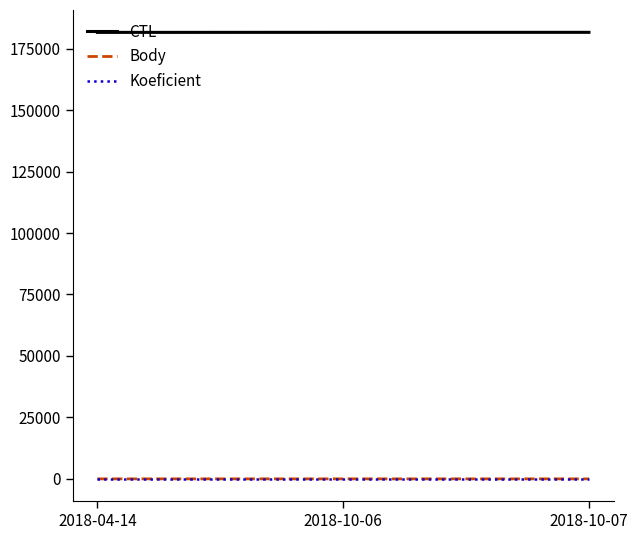

What is the difference between the maximum and minimum values in the Body series?

1